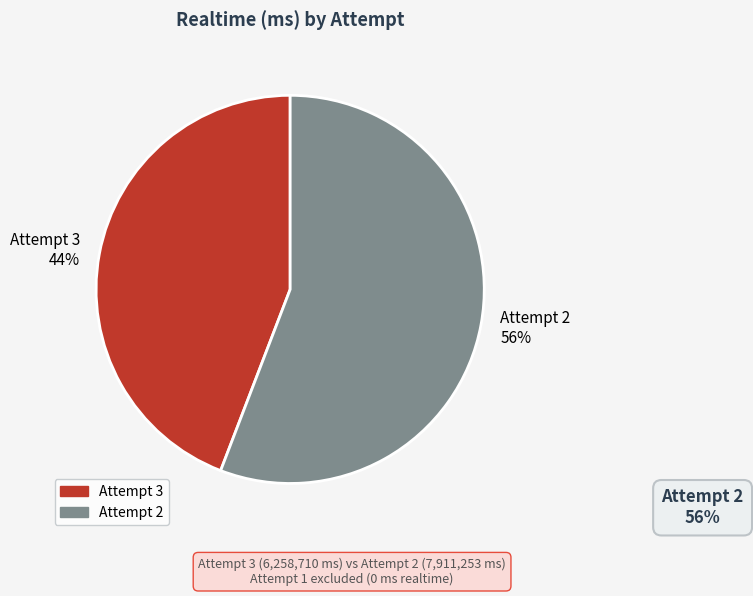

True or false: Attempt 3 accounts for 53% of the total.

False